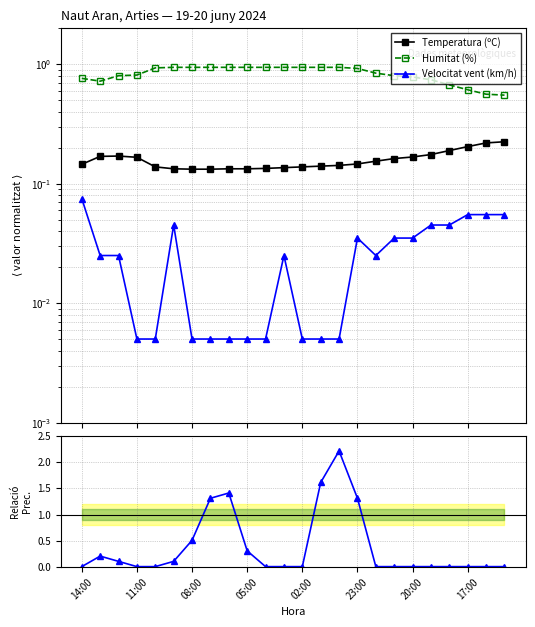

Count the number of data series in this chart.

4